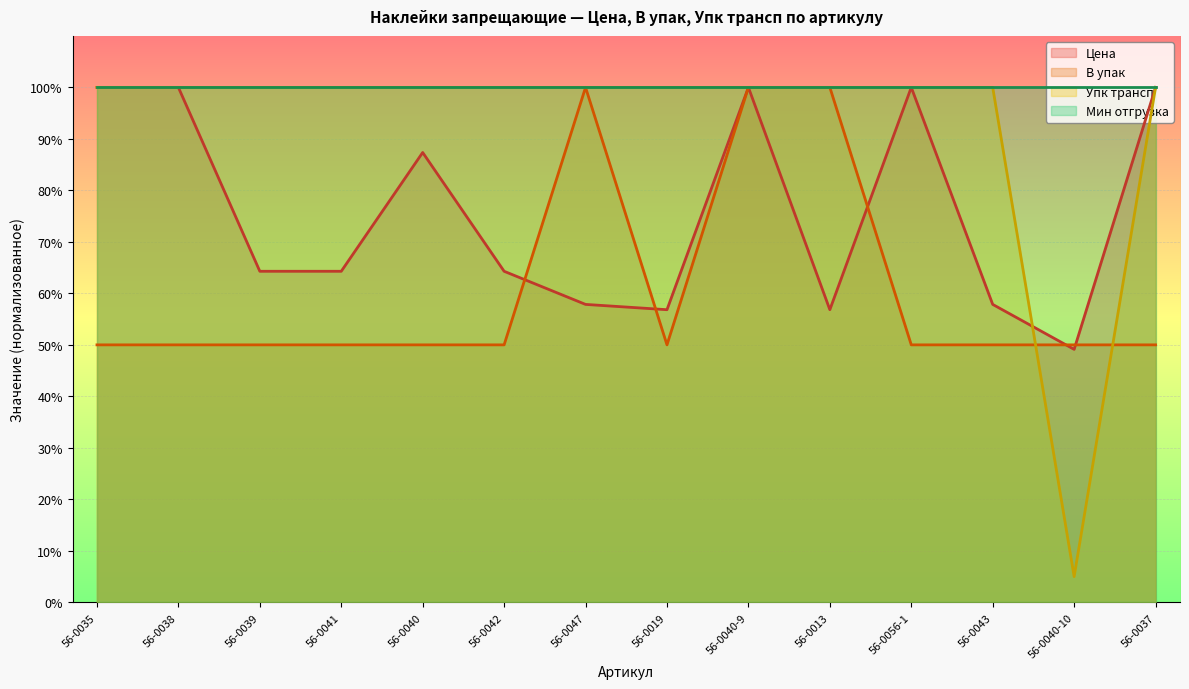

How many data points does each series have?

14